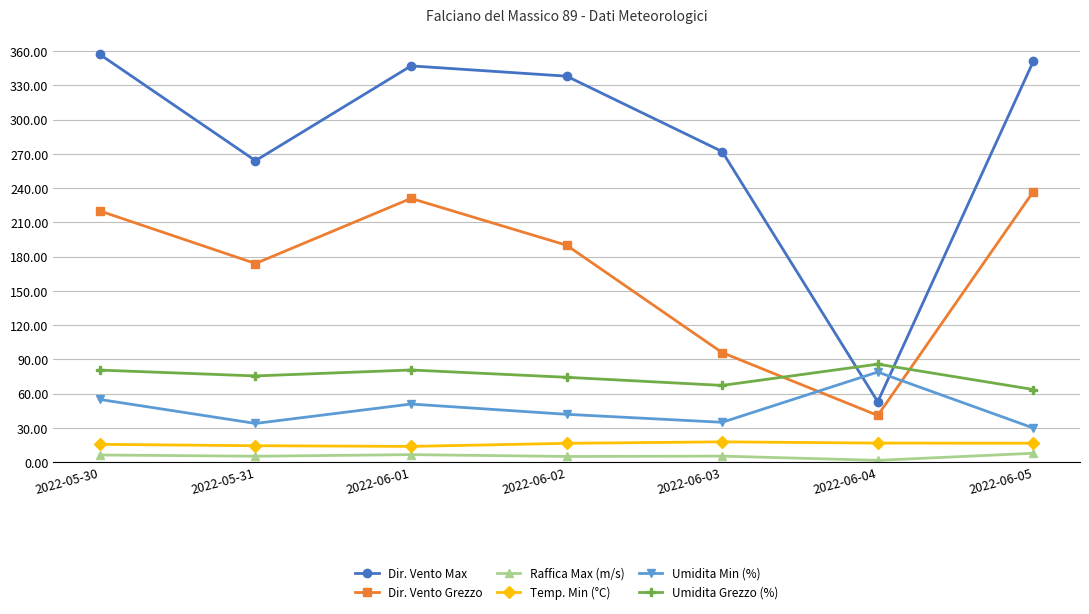

What is the highest value of the Raffica Max (m/s) series?

7.9